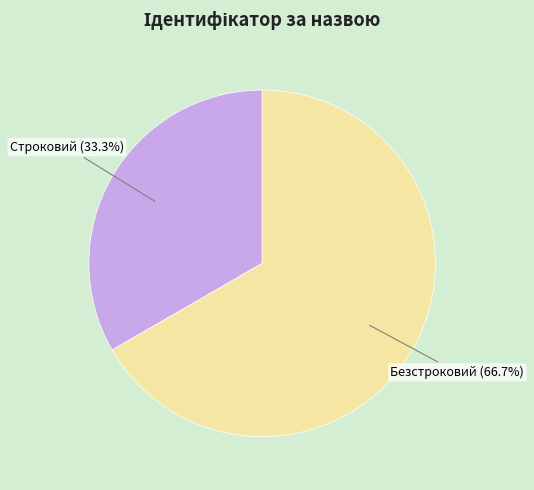

Is there any slice that represents more than half of the pie?

Yes